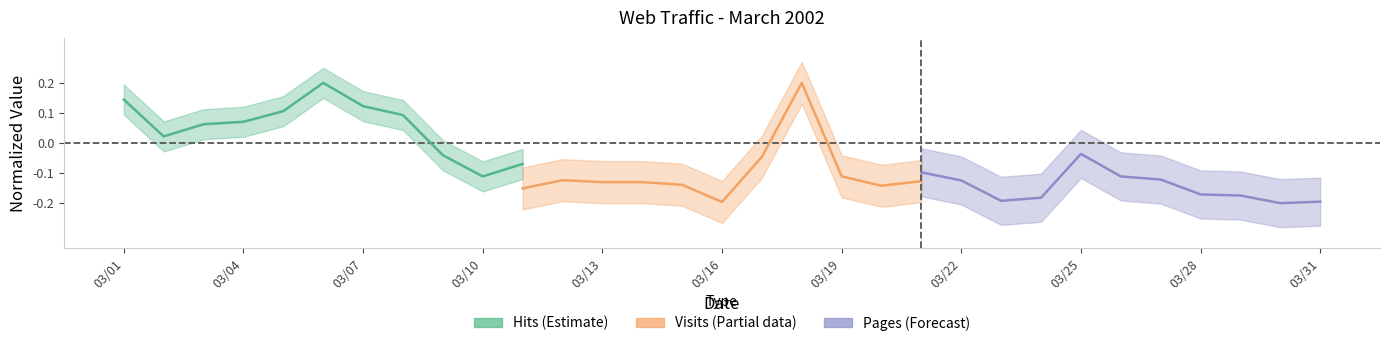

Is this an area chart (filled region under the line)?

No